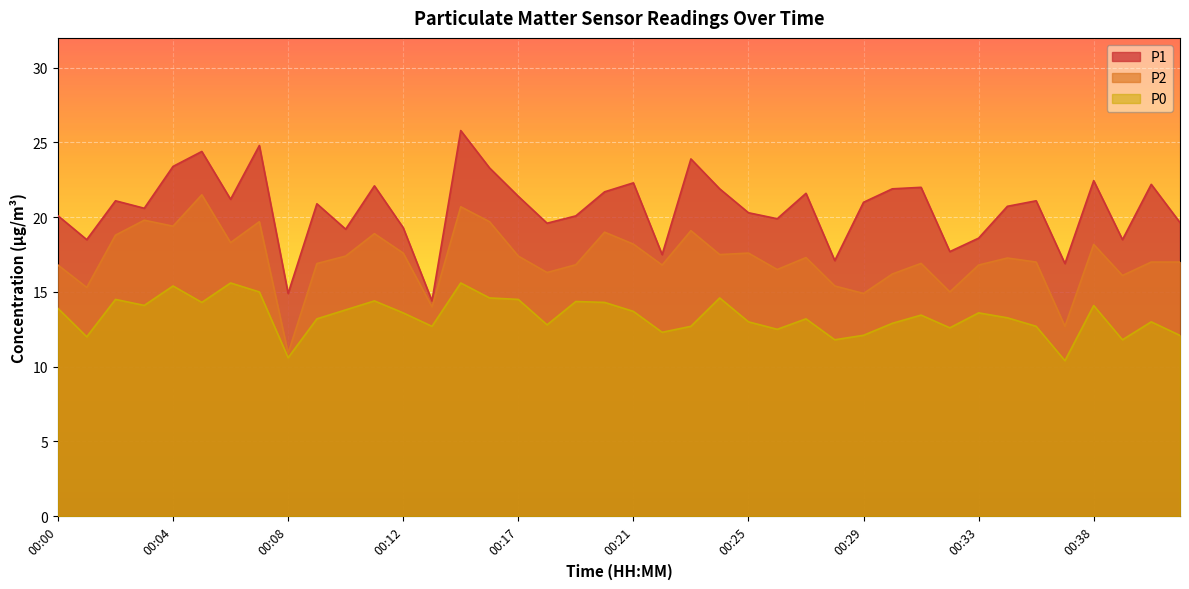

The P1 series shows 14.4 at 00:13. True or false?

True